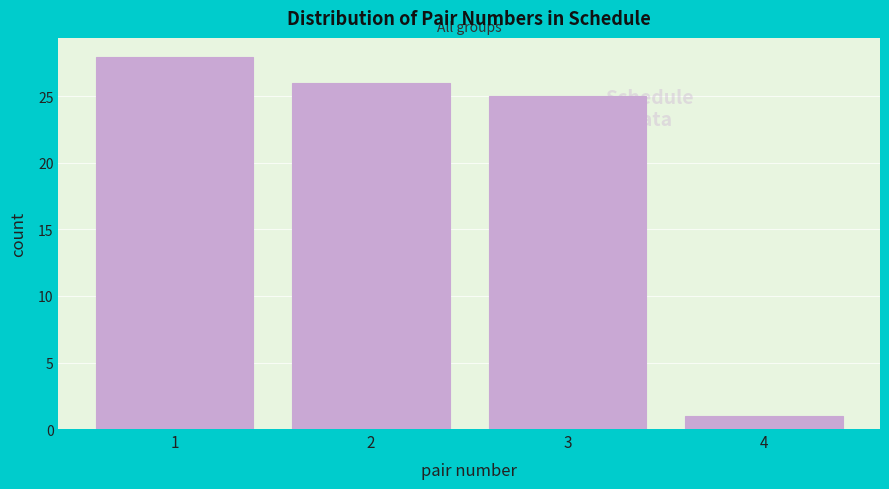

Reading left to right, list every bar in this chart as the range it spans on the x-axis followed by its height. The values are not printed on the chart, so give them approximately, as read against the axis.

0.5 to 1.5: 28
1.5 to 2.5: 26
2.5 to 3.5: 25
3.5 to 4.5: 1